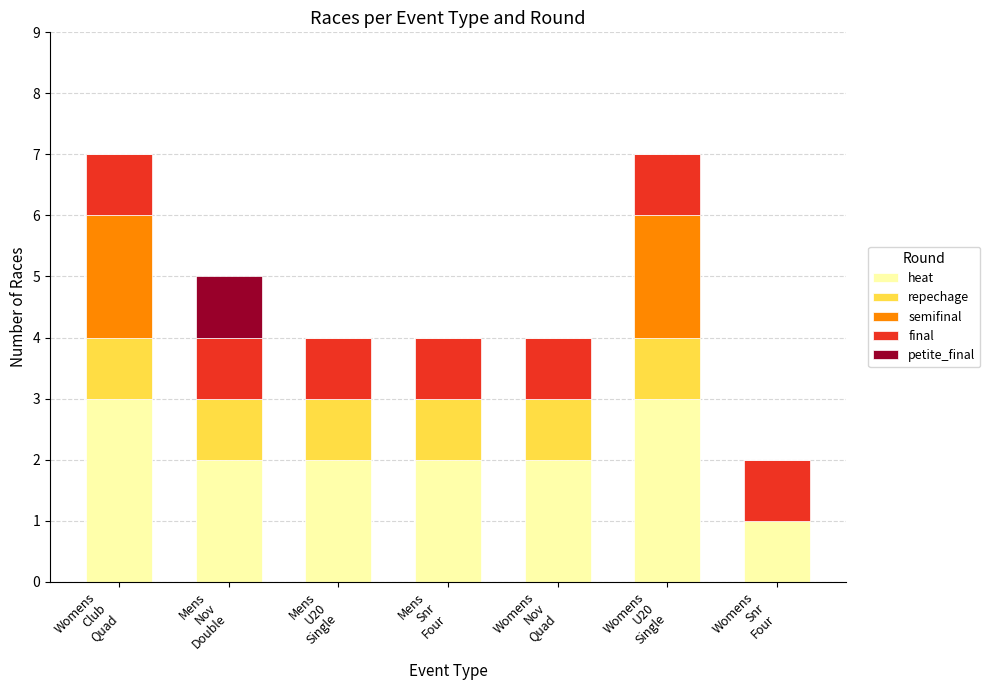

What is the highest value of the heat series?

3